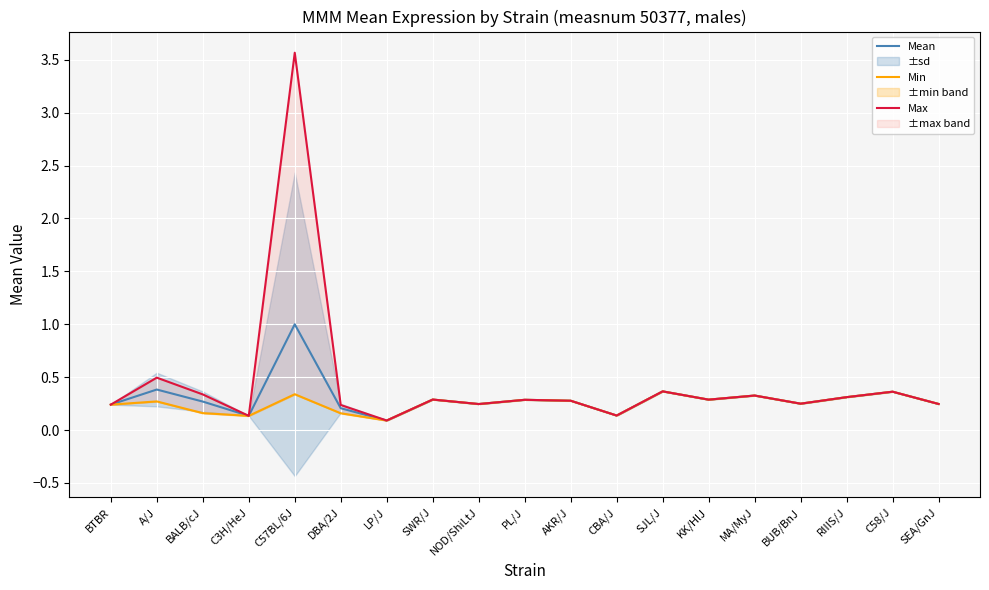

List the series in order of their peak value, lowest first.

Min, Mean, Max